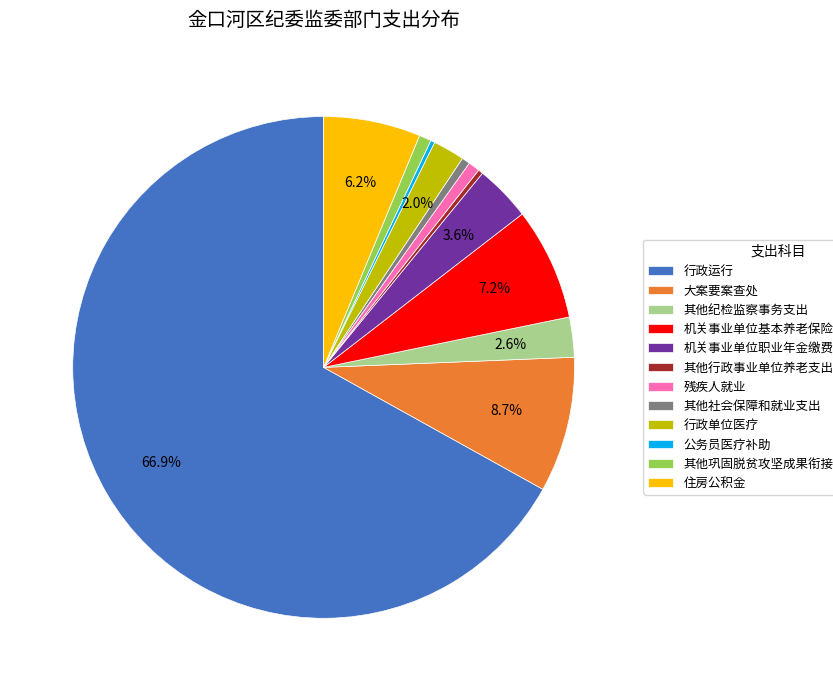

To the nearest percent, what is the combined percentage of 残疾人就业 and 其他行政事业单位养老支出?

1%